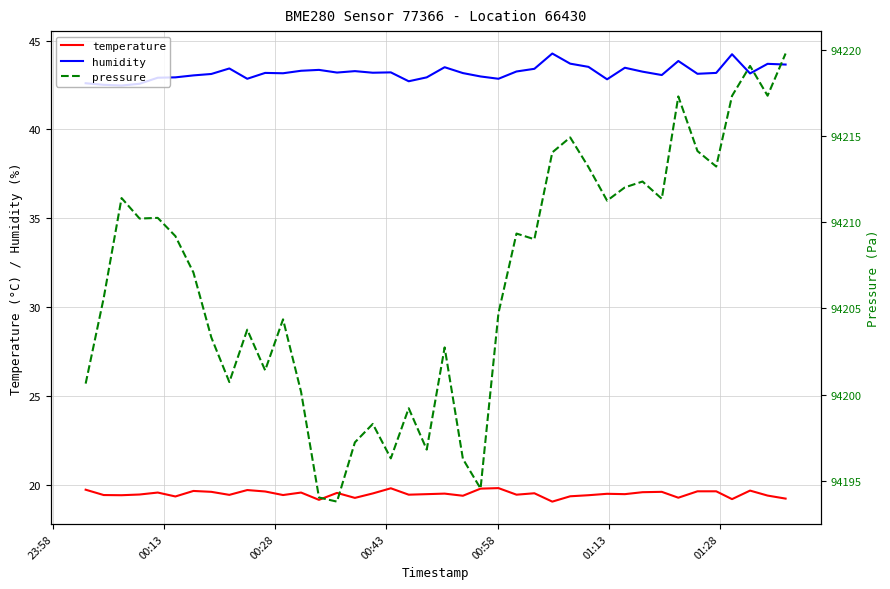

What is the value of the temperature point at the 14th from the left?

19.2